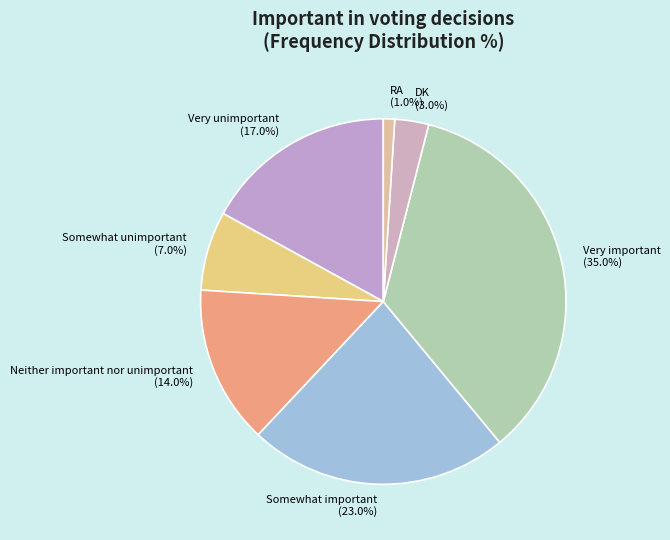

To the nearest percent, what is the average slice percentage?

14%